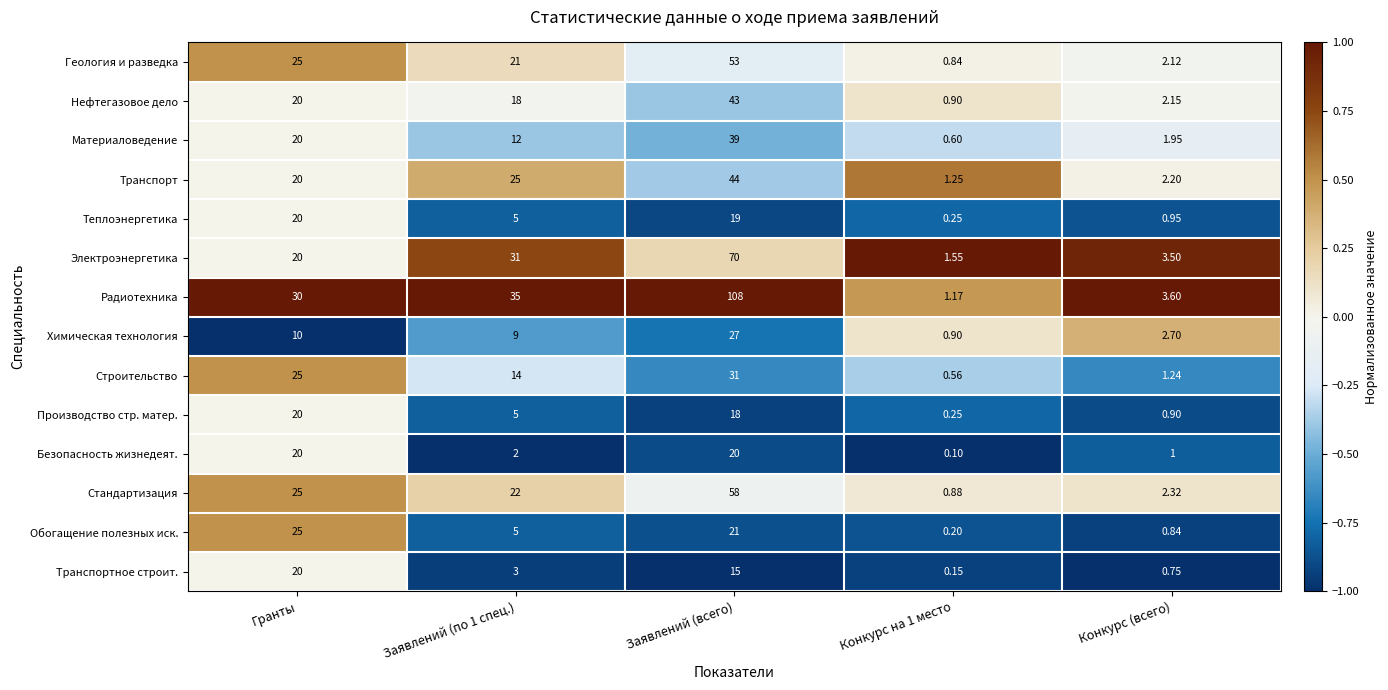

Which series has the largest range (max minus min)?

Радиотехника